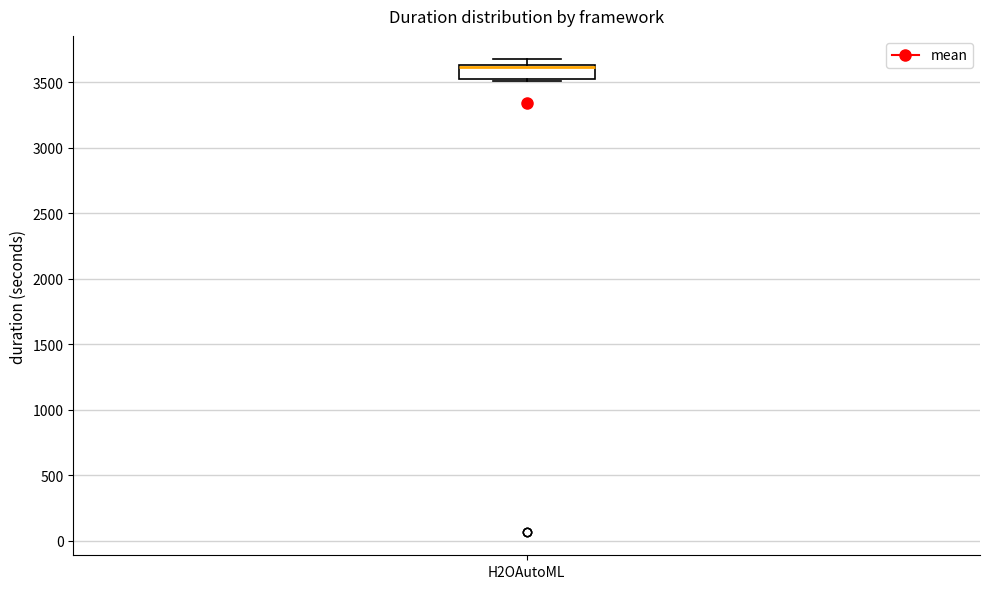

Transcribe this box plot: give where the median line is, the range the box spans, and where the two whiskers end, as read against the y-axis. The values are not printed on the chart, so give them approximately, as read against the axis.

median 3600, box 3550 to 3650, whiskers 3500 to 3700